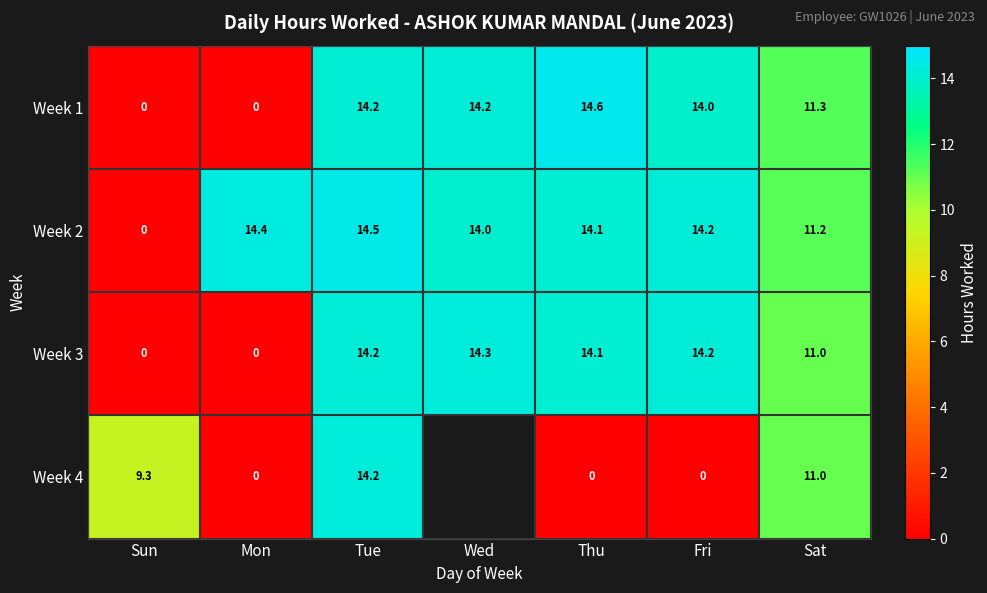

What is the total value across all series at Sun?

9.3